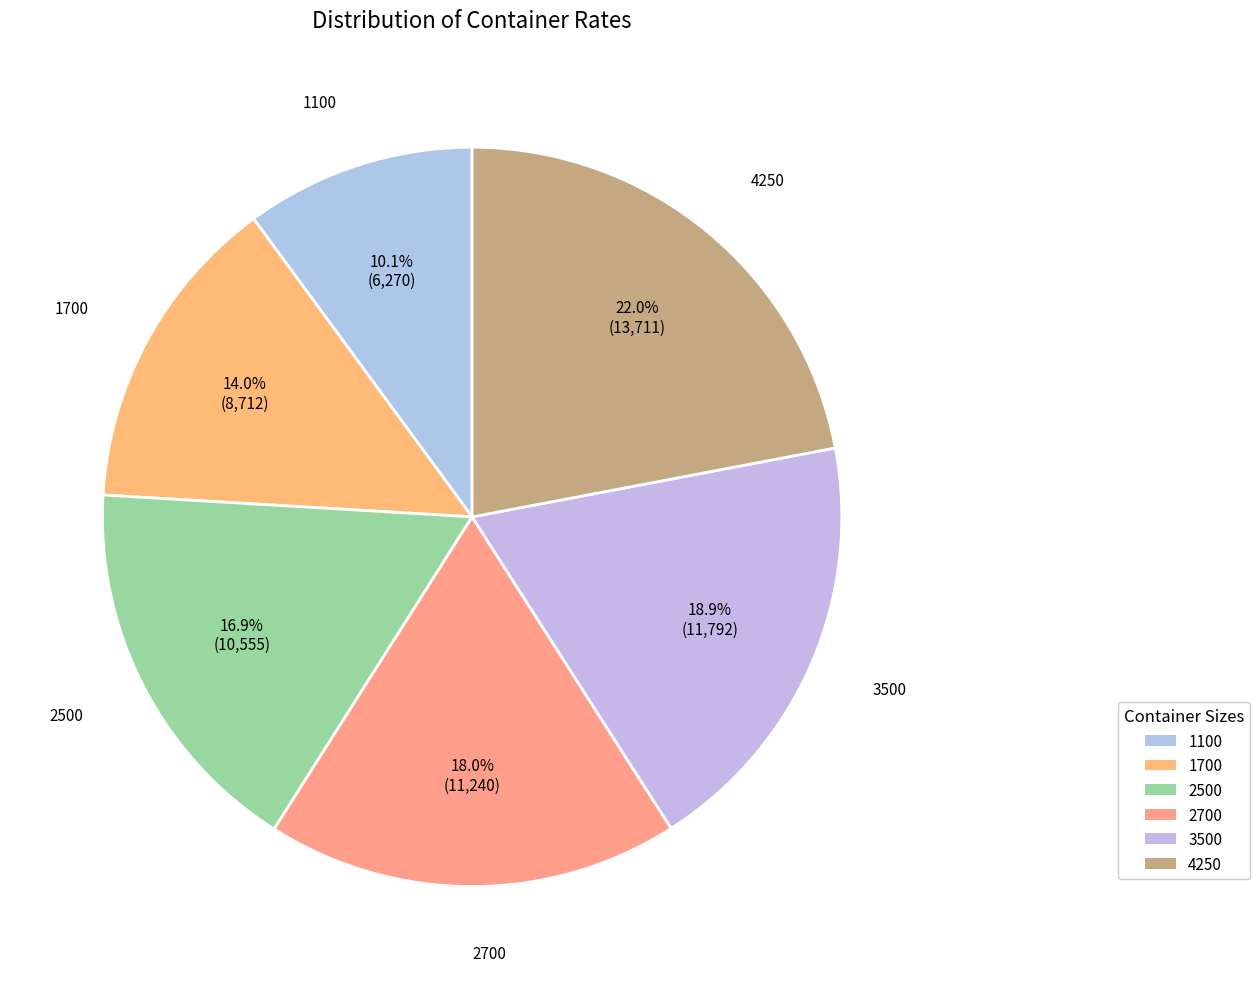

To the nearest percent, what is the difference between the largest and smallest slice percentages?

12%